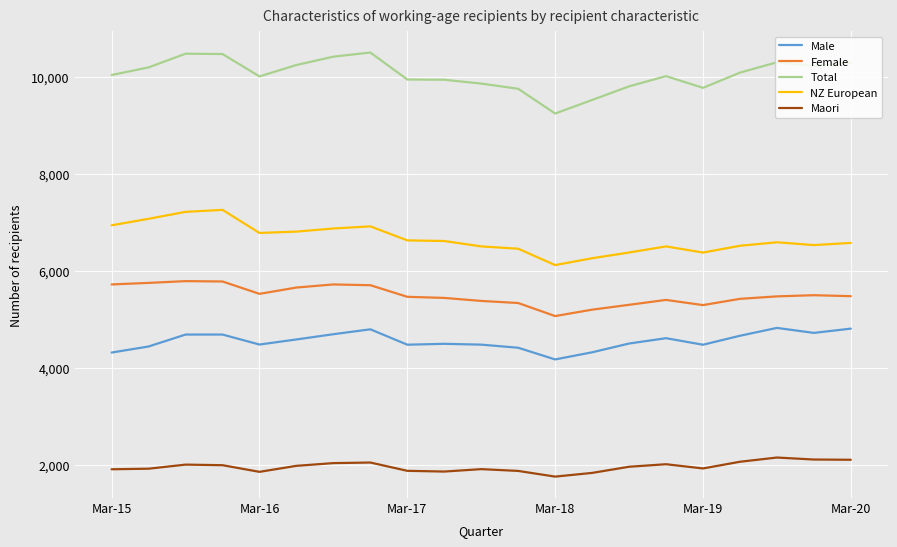

What is the maximum value for Total?

10501